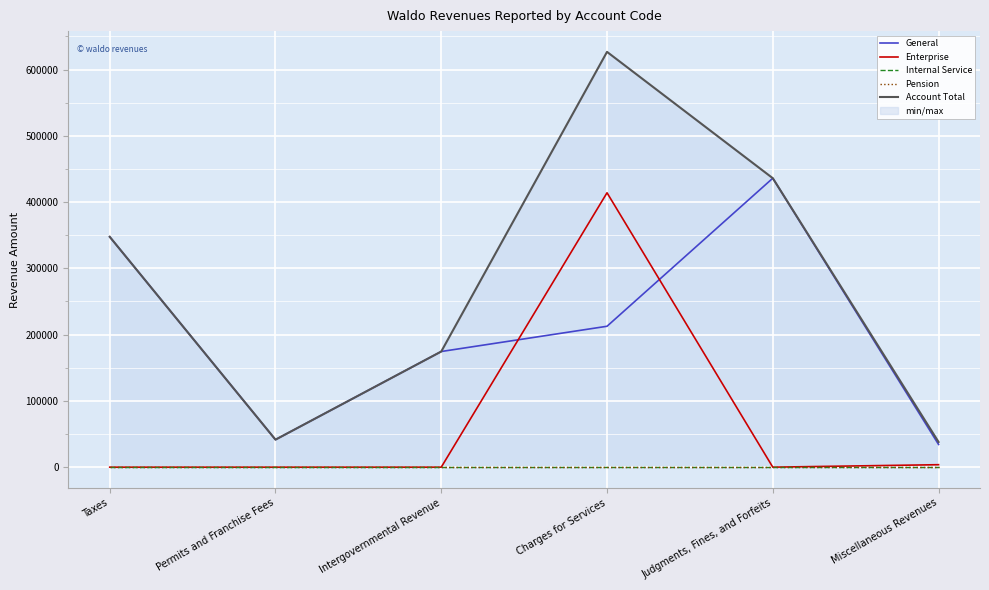

The Account Total series shows 38001 at Miscellaneous Revenues. True or false?

True